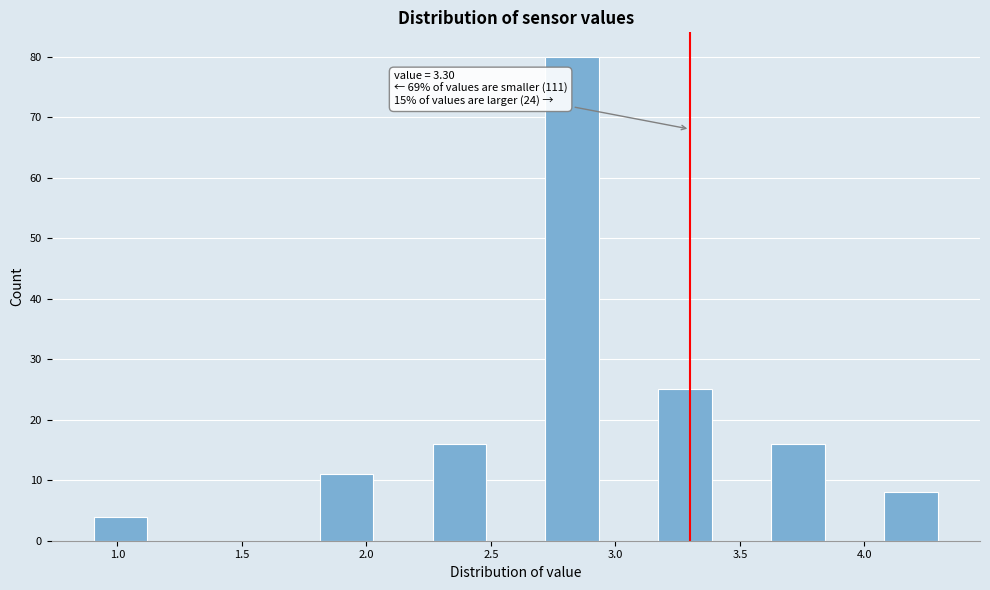

Which range on the x-axis has the tallest bar?

2.70 to 2.95